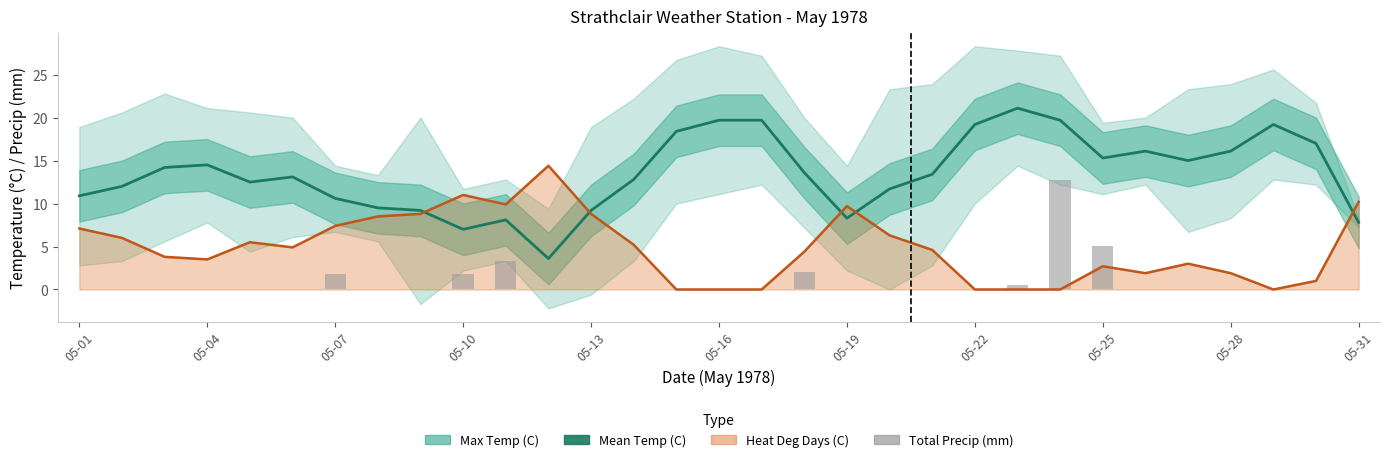

What is the average value of the Total Precip (mm) series?

0.9